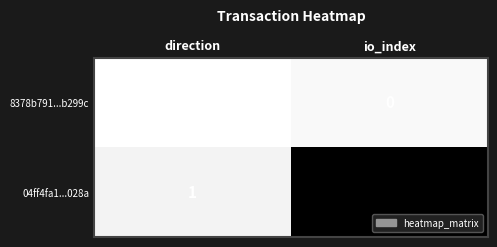

What is the approximate value of 04ff4fa1...028a at io_index?

20